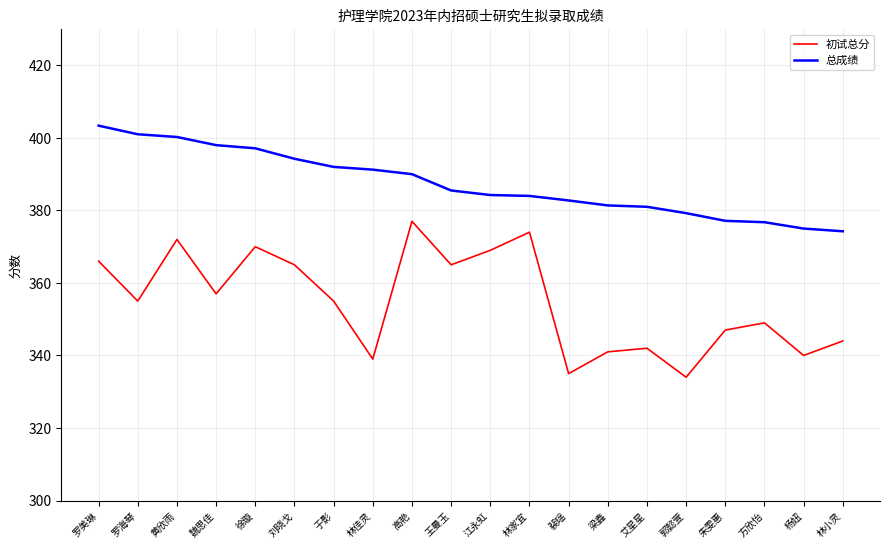

How many distinct data groups are displayed?

2